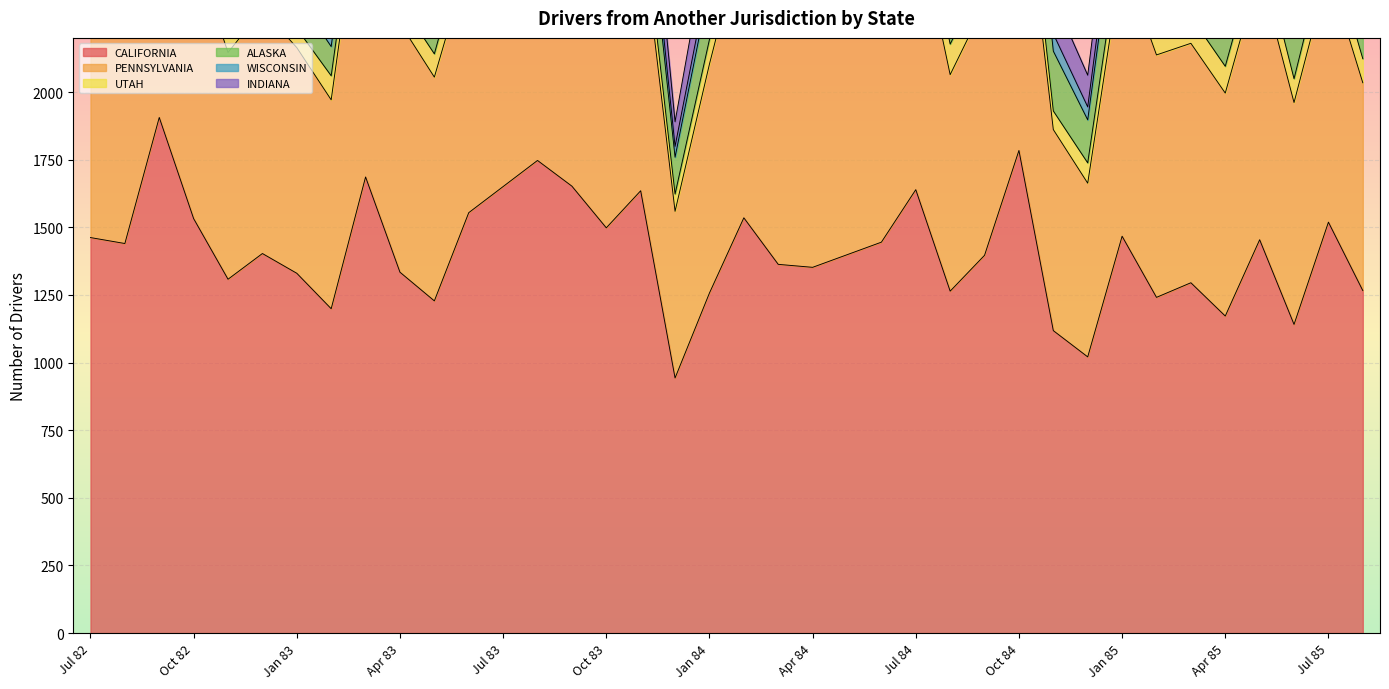

At which category does PENNSYLVANIA reach its first local peak?

Sep 82